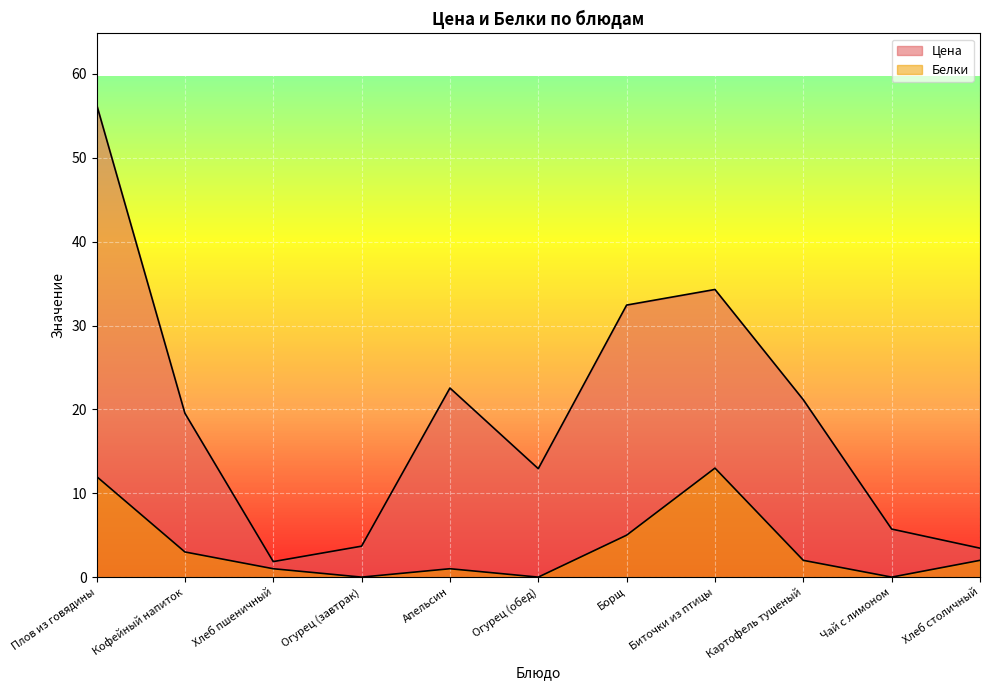

What is the maximum value for Цена?

56.4